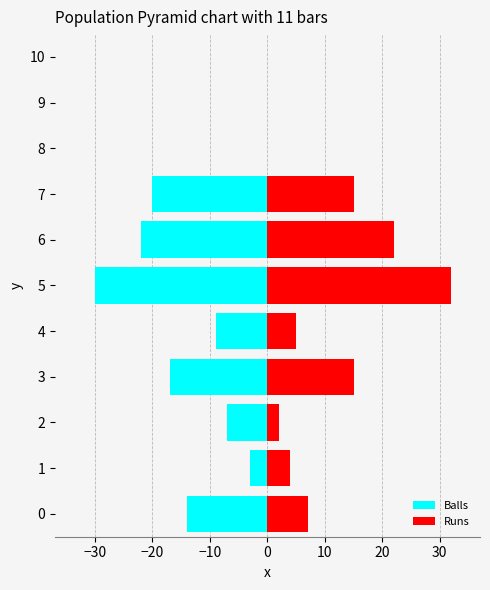

How many data points does each series have?

11